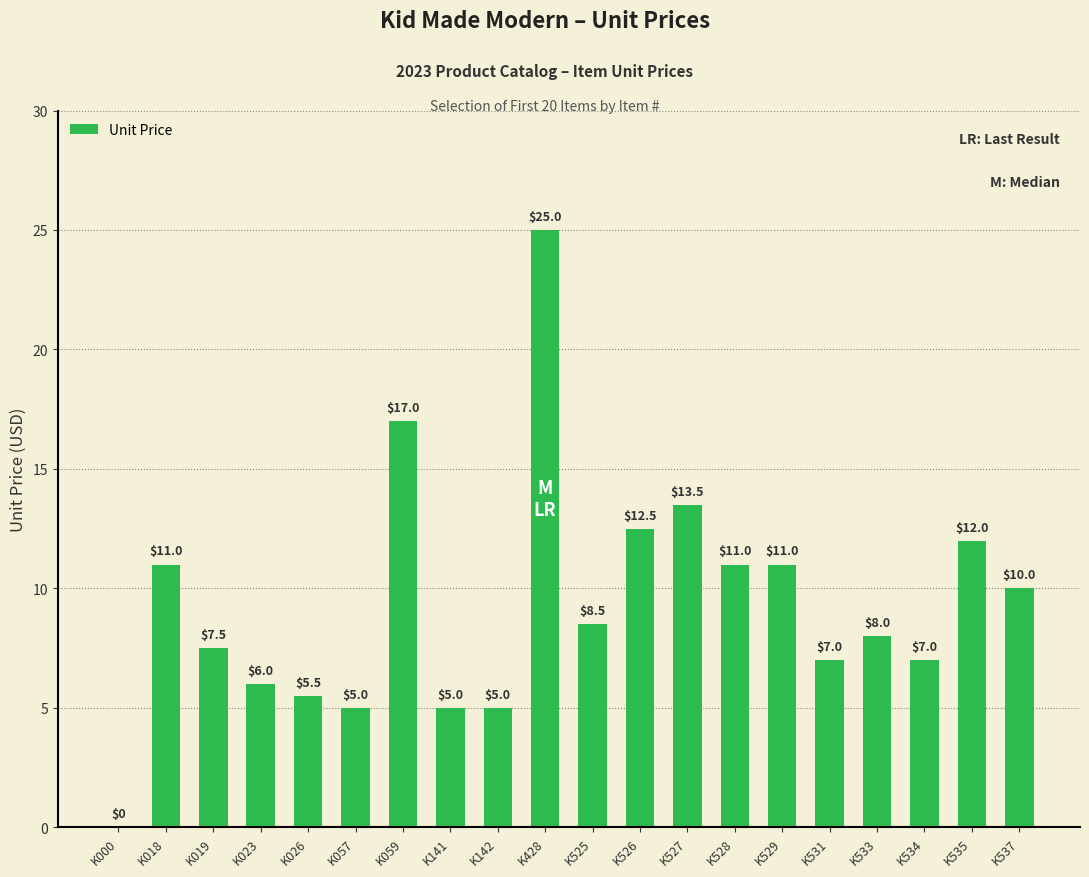

The chart shows a value of 6.0 at K023. True or false?

True